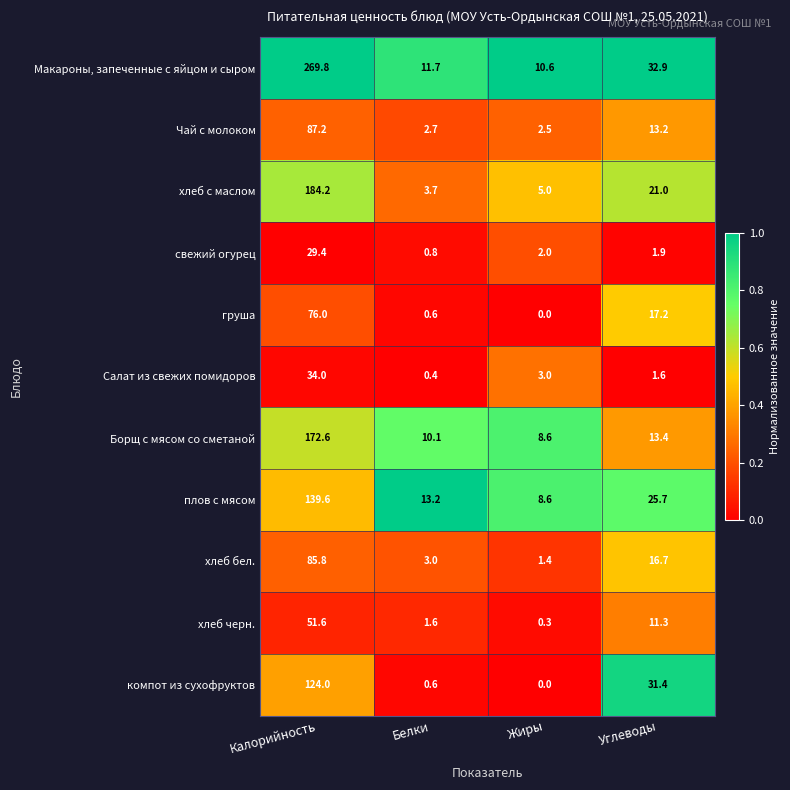

Rank the series by their maximum value, from highest to lowest.

Макароны, запеченные с яйцом и сыром, хлеб с маслом, Борщ с мясом со сметаной, плов с мясом, компот из сухофруктов, Чай с молоком, хлеб бел., груша, хлеб черн., Салат из свежих помидоров, свежий огурец